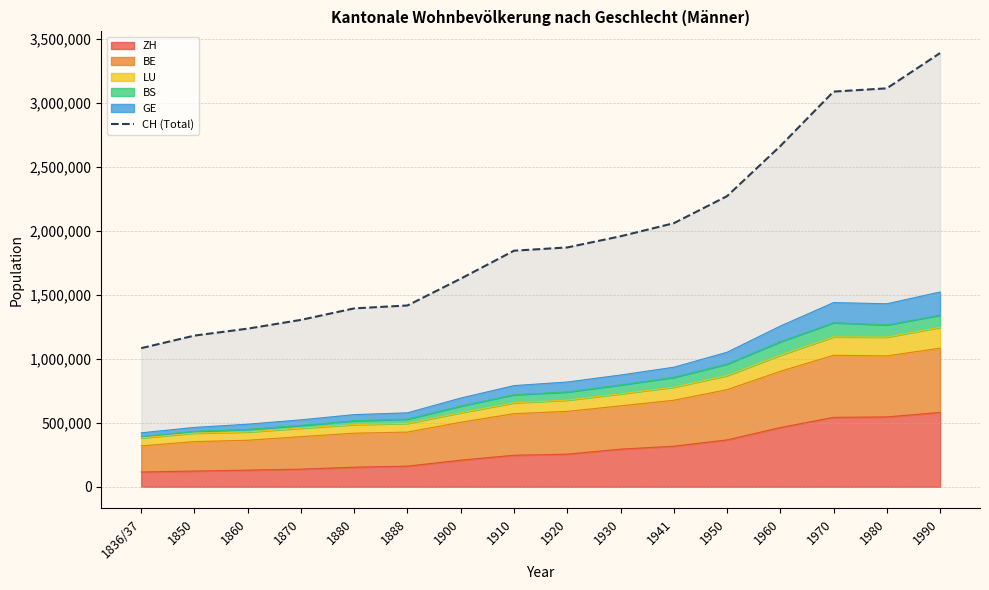

What is the difference between the maximum and second lowest values?

2208535